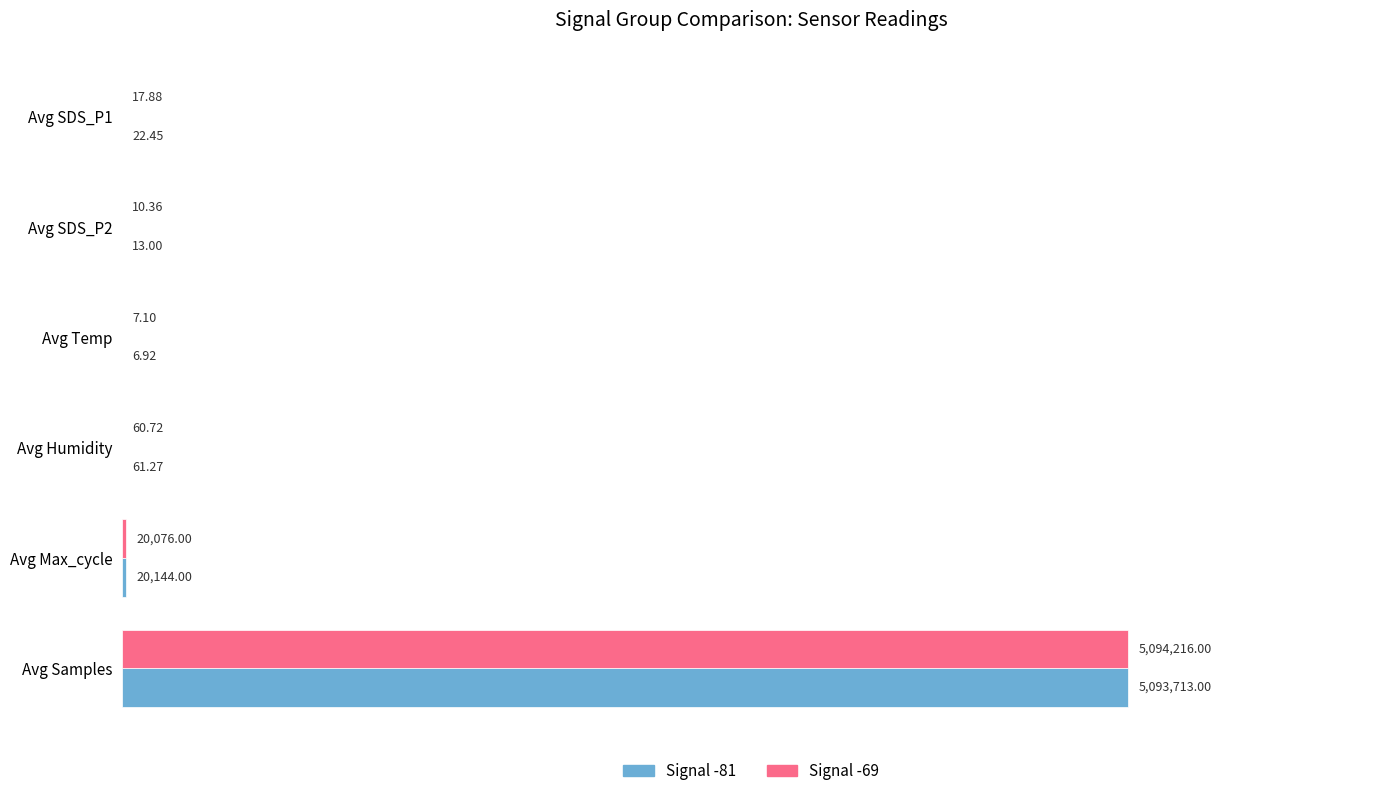

What is the sum of the Signal -69 values at Avg Max_cycle and Avg Temp?

20083.1